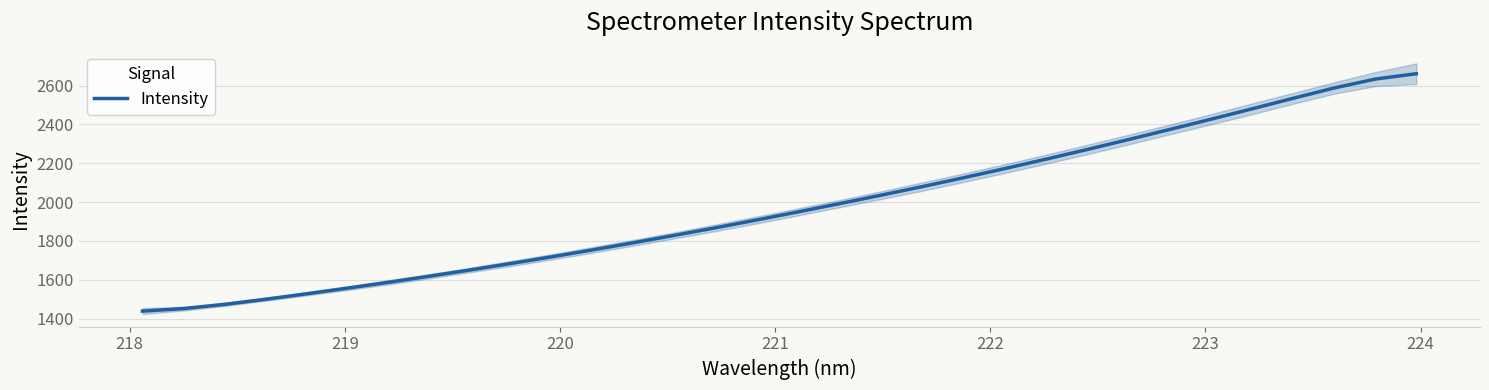

What is the highest value of the Intensity series?

2661.3